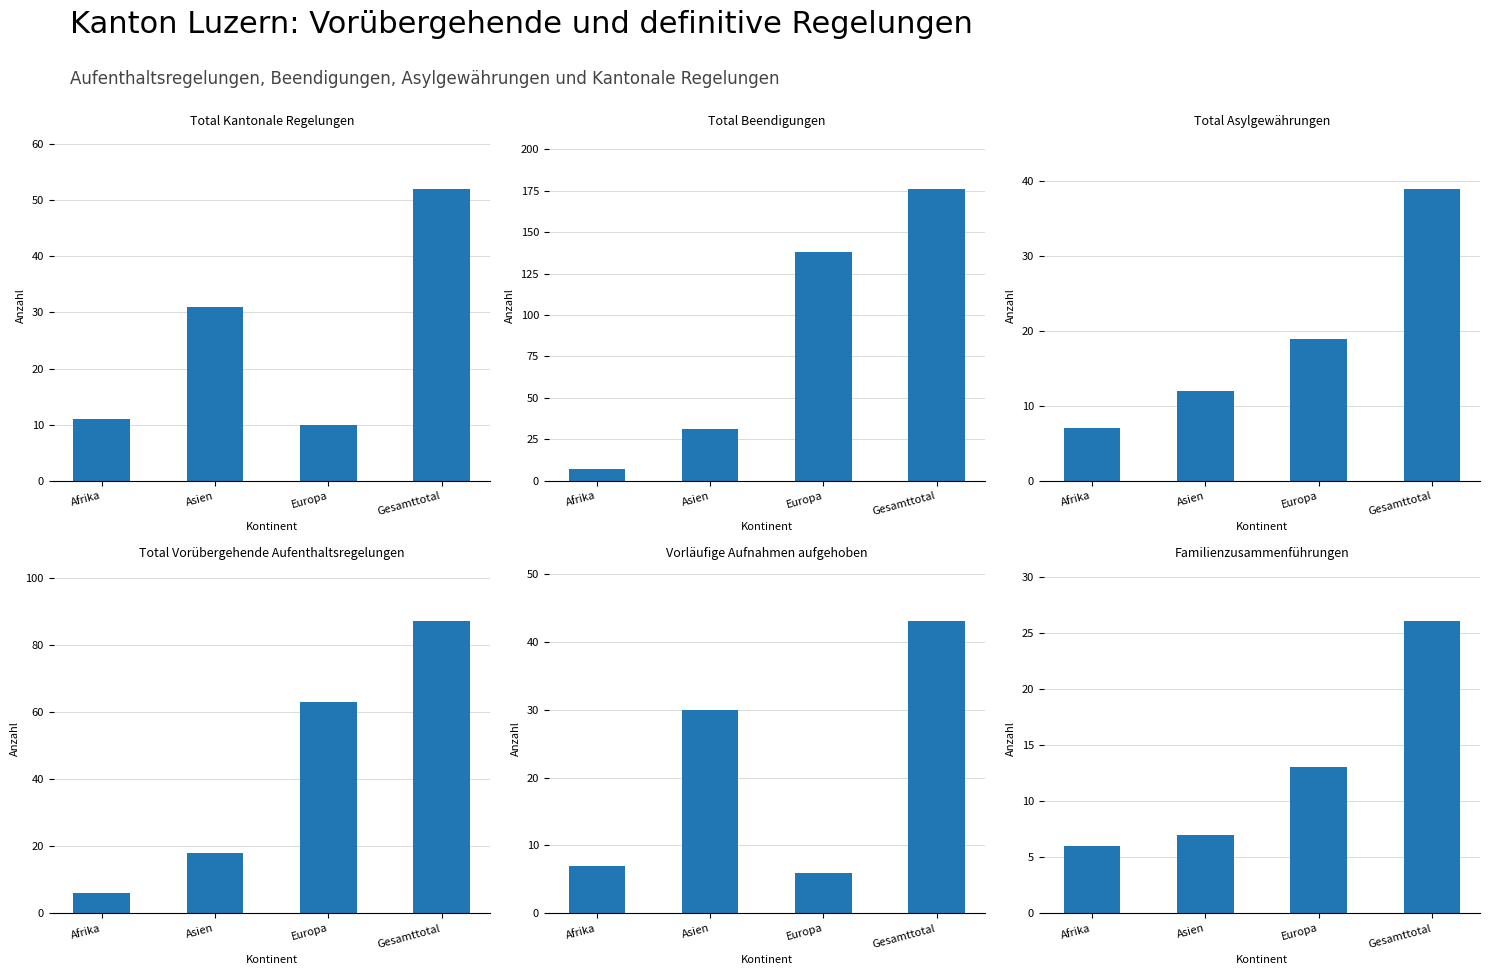

Reading right to left, list all the values displayed in this chart.

Total Kantonale Regelungen: Gesamttotal=52	Europa=10	Asien=31	Afrika=11
Total Beendigungen: Gesamttotal=176	Europa=138	Asien=31	Afrika=7
Total Asylgewährungen: Gesamttotal=39	Europa=19	Asien=12	Afrika=7
Total Vorübergehende Aufenthaltsregelungen: Gesamttotal=87	Europa=63	Asien=18	Afrika=6
Vorläufige Aufnahmen aufgehoben: Gesamttotal=43	Europa=6	Asien=30	Afrika=7
Familienzusammenführungen: Gesamttotal=26	Europa=13	Asien=7	Afrika=6